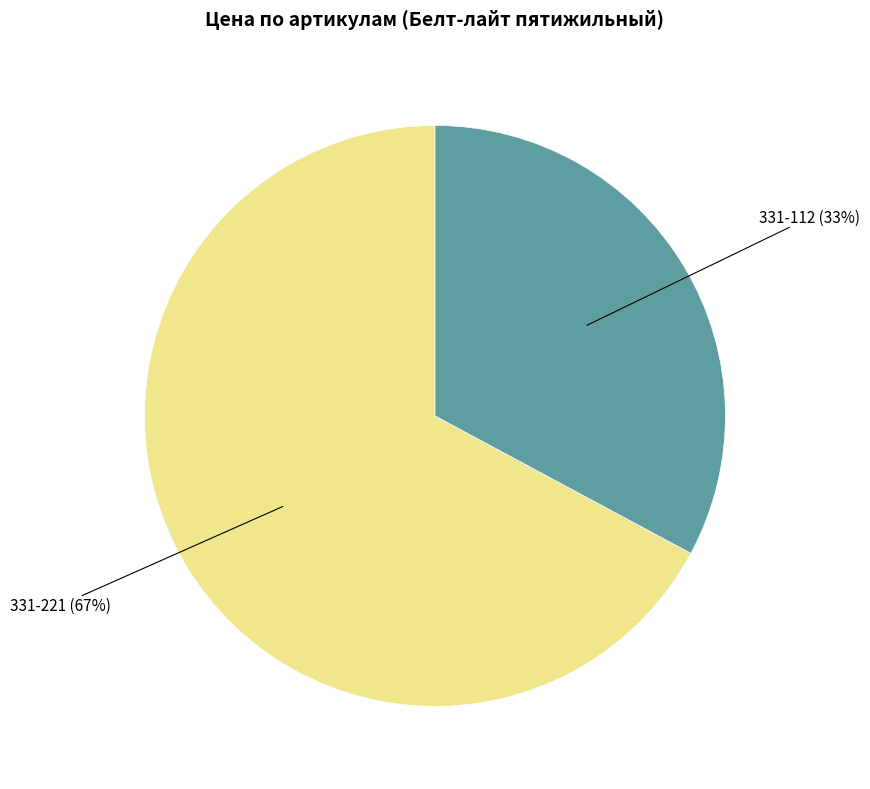

Which category has the biggest portion of the pie?

331-221